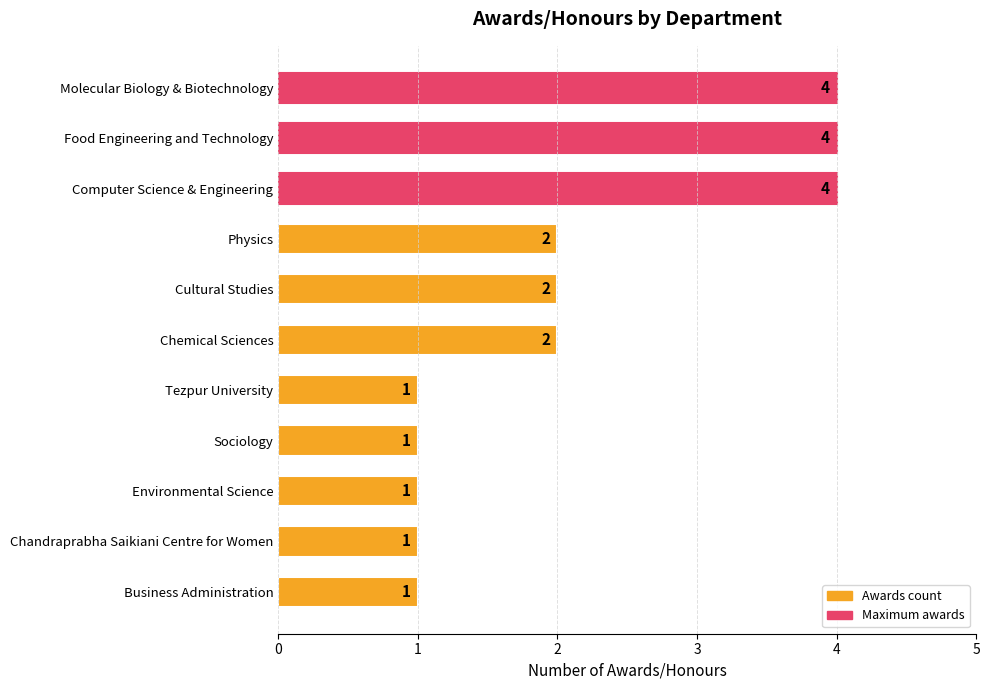

Reading top to bottom, what are all the values shown in this chart?

Molecular Biology & Biotechnology=4	Food Engineering and Technology=4	Computer Science & Engineering=4	Physics=2	Cultural Studies=2	Chemical Sciences=2	Tezpur University=1	Sociology=1	Environmental Science=1	Chandraprabha Saikiani Centre for Women=1	Business Administration=1